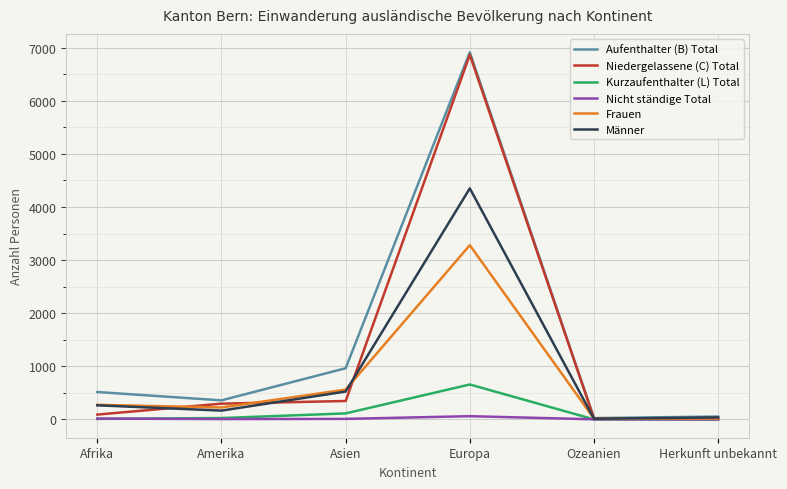

At which label is Kurzaufenthalter (L) Total closest to 328?

Asien